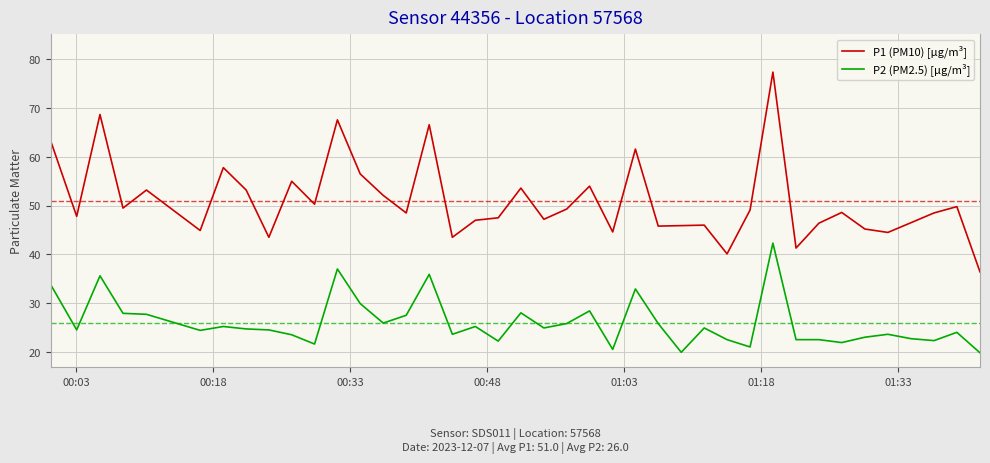

Is this an area chart (filled region under the line)?

No